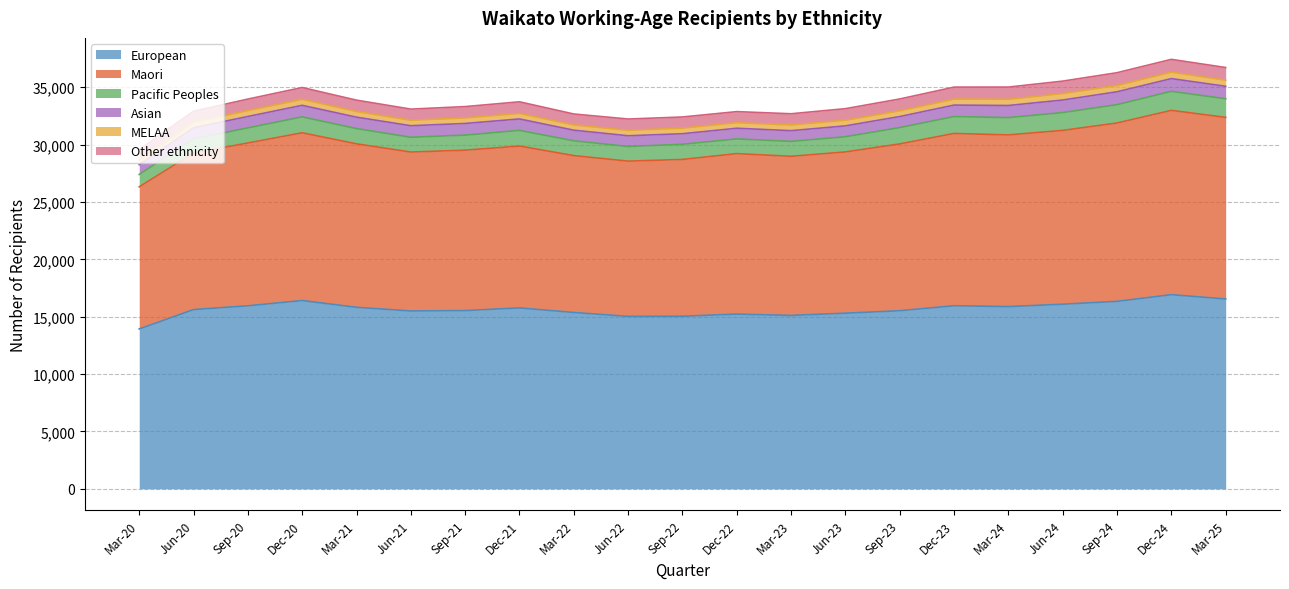

Which series has the largest range (max minus min)?

Maori